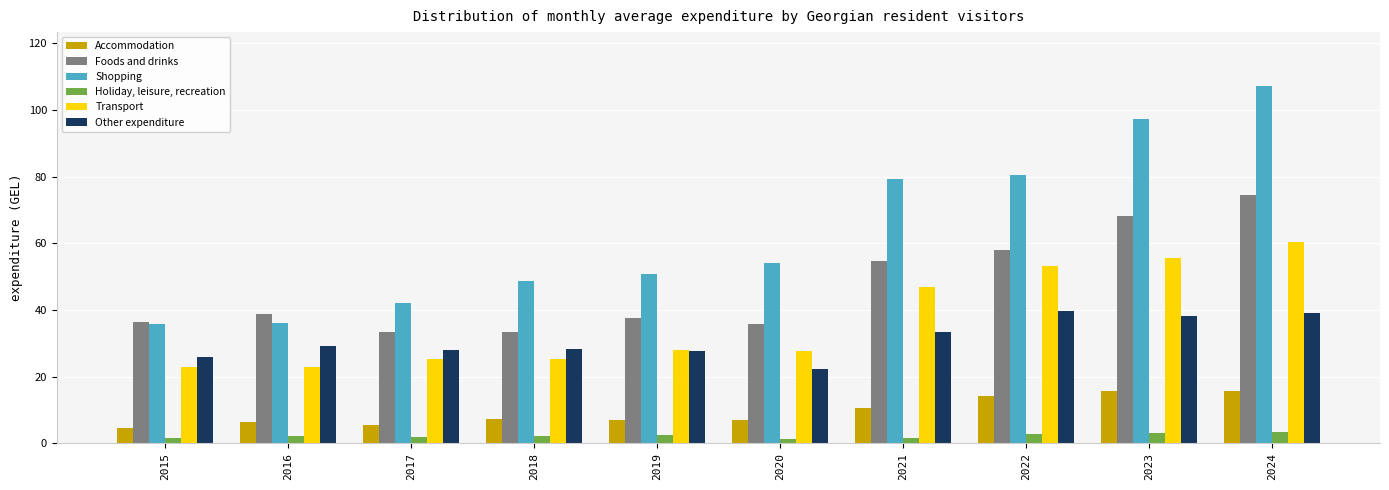

What is the total value across all series at 2015?

127.5